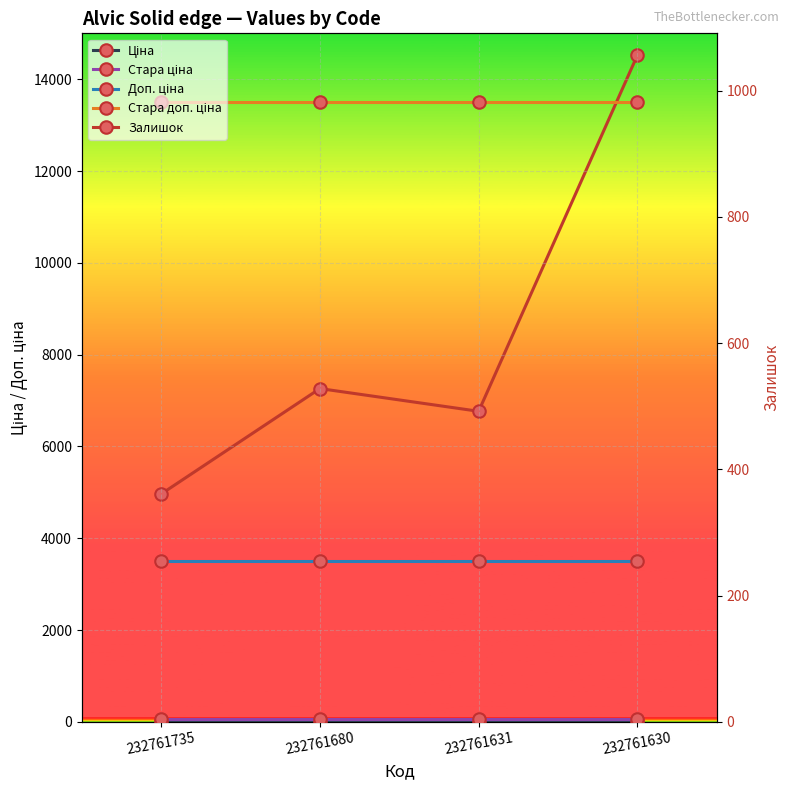

Where is Стара доп. ціна nearest to the value 13493?

232761735